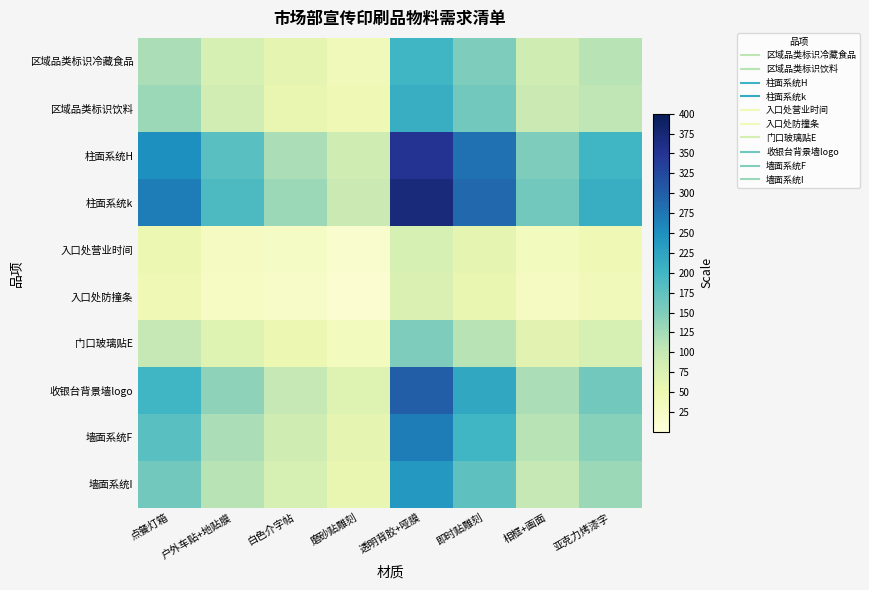

At how many categories does at least one series exceed 100?

7